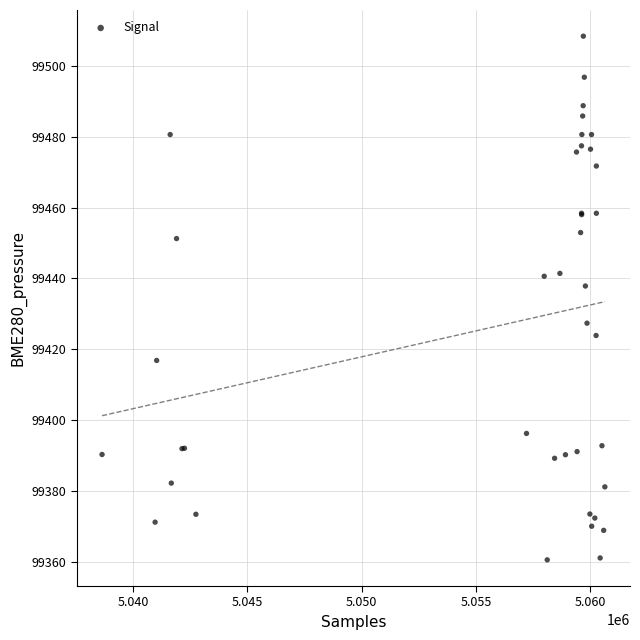

What Y value in the scatter plot is closest to 99434?

99437.9